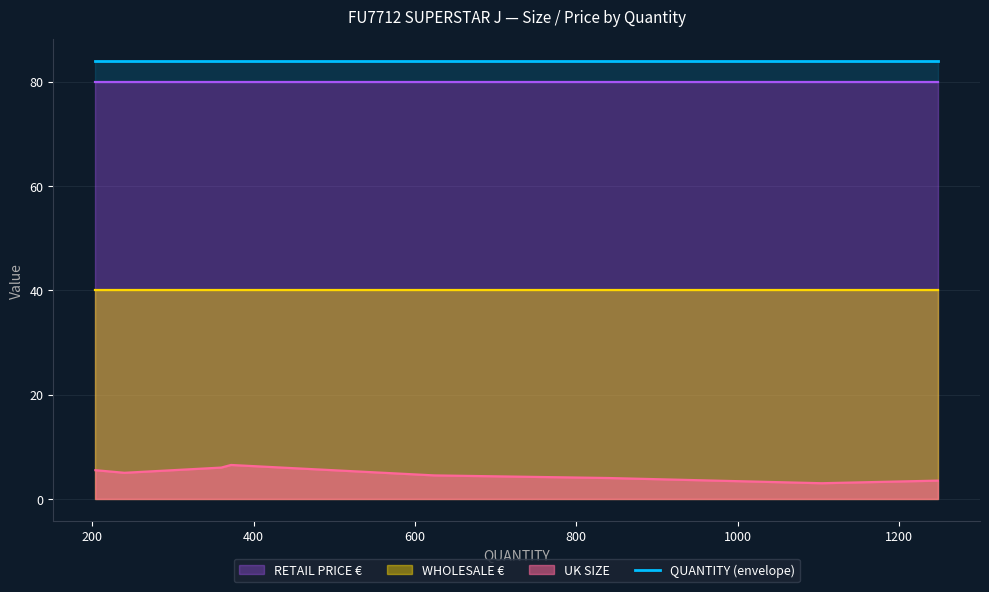

What value does the WHOLESALE € series have at 840?

40.0